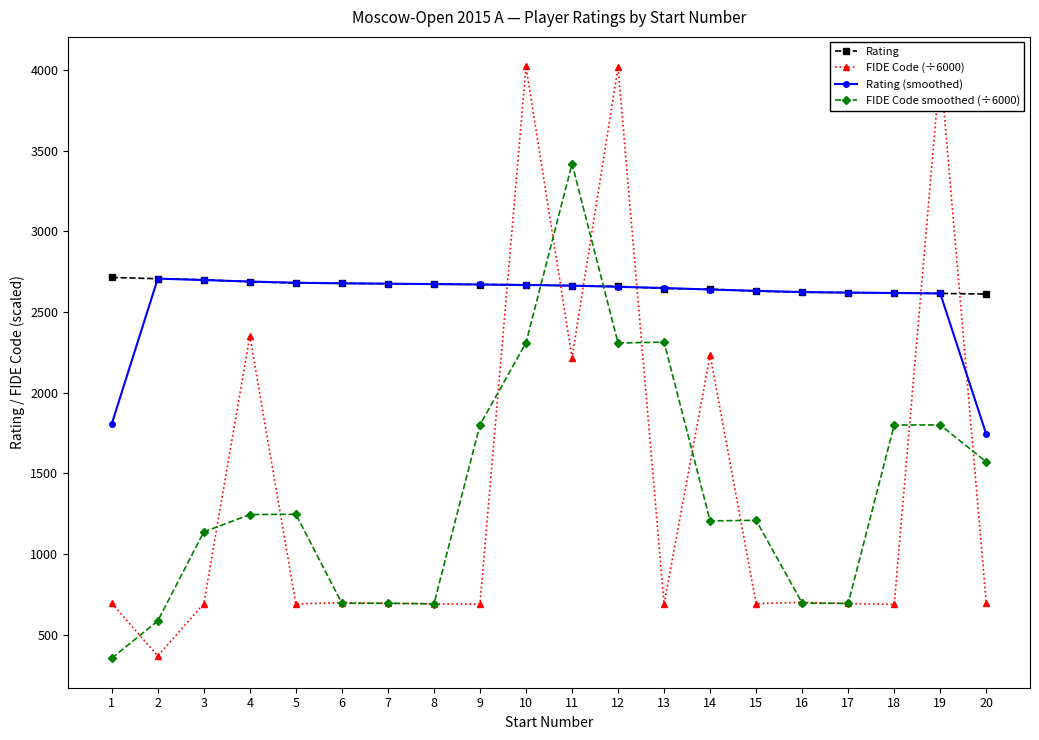

The value of Rating at 6 is 2678.0. True or false?

True